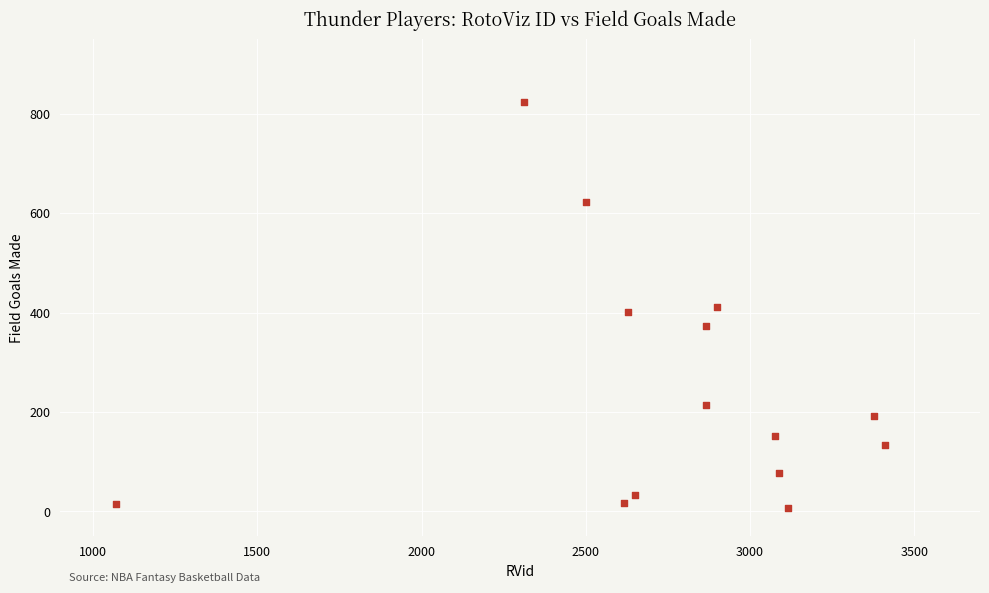

What is the range of Y values (max minus min)?

818